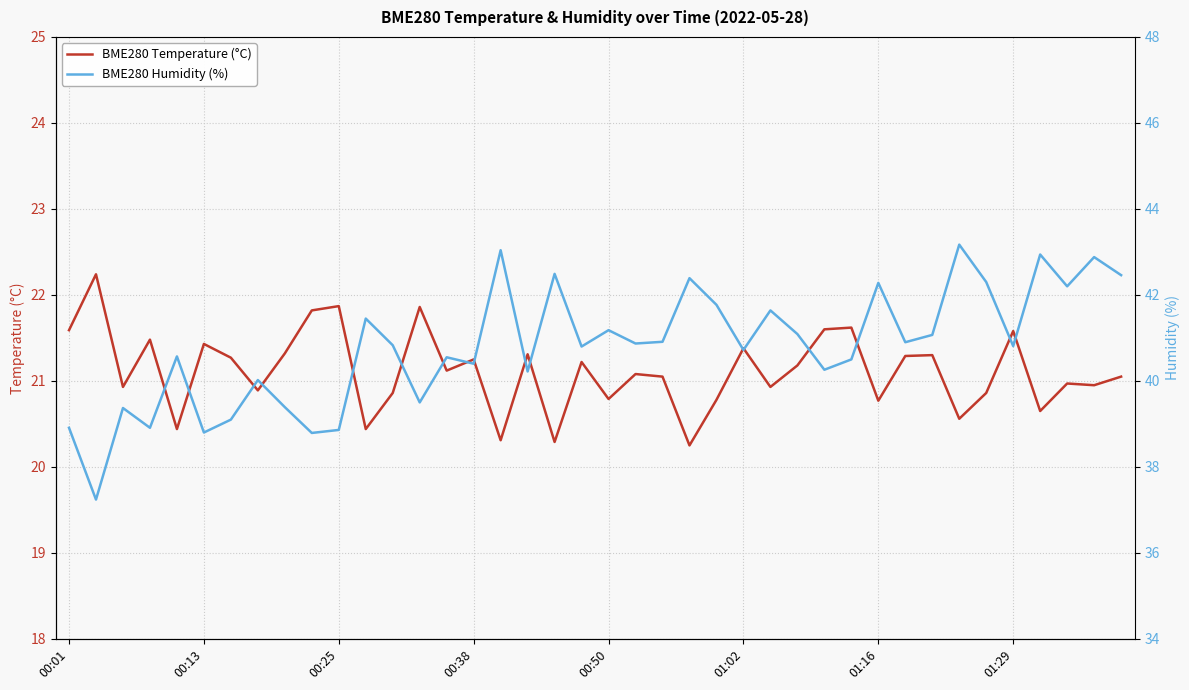

Does the chart display data point markers on the line(s)?

No